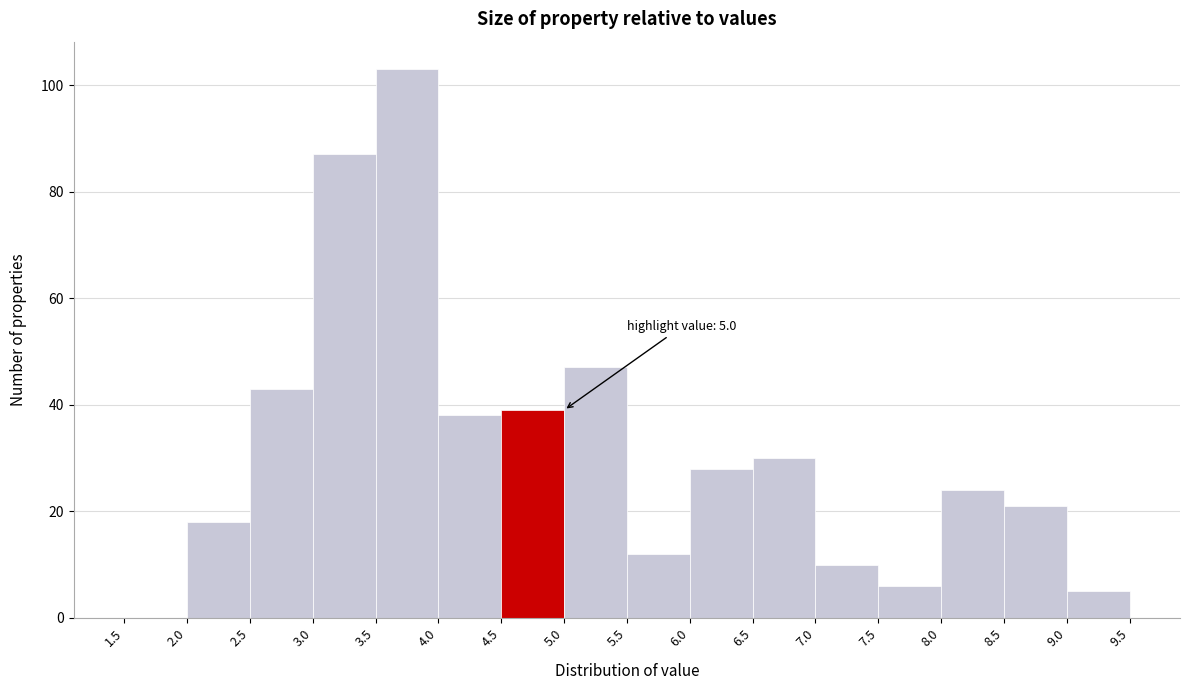

Over which range of the x-axis is the bar tallest?

3.5 to 4.0